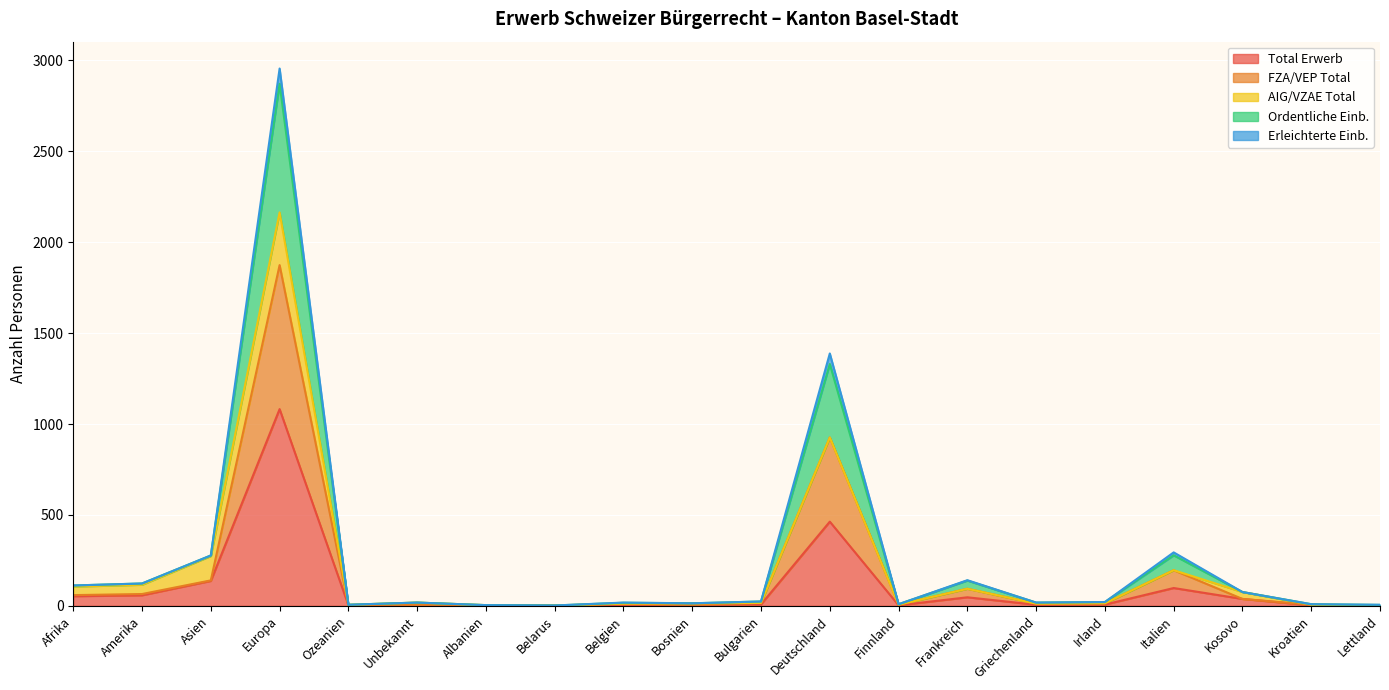

At which label does Total Erwerb reach its peak?

Europa